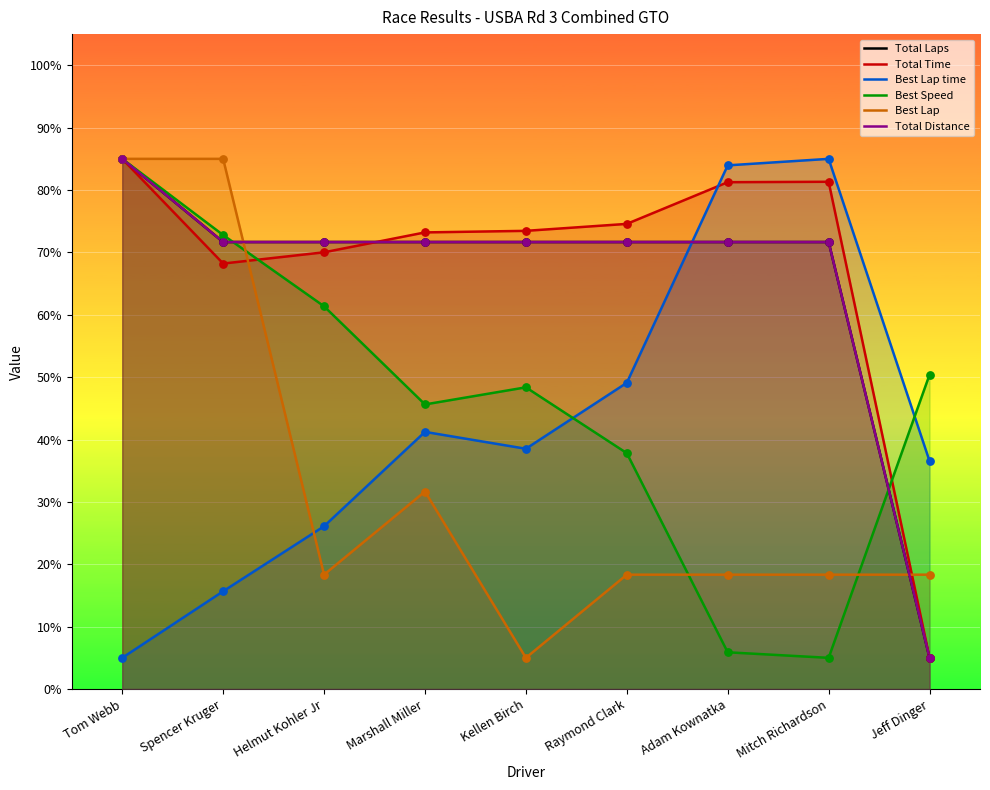

What are all the series names shown in the legend?

Total Laps, Total Time, Best Lap time, Best Speed, Best Lap, Total Distance